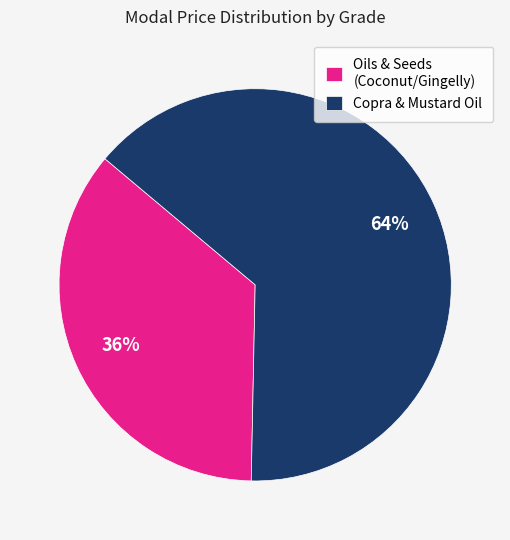

How many segments does this pie chart have?

2